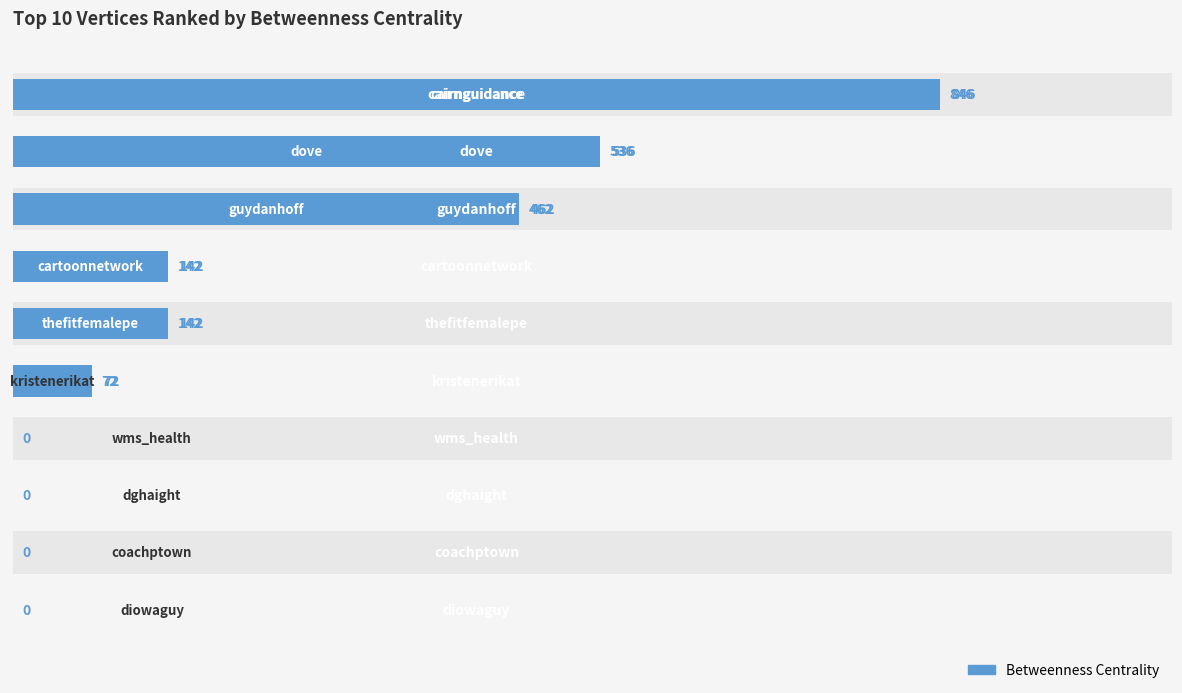

Rank the categories by value from lowest to highest.

6, 7, 8, 9, 5, 3, 4, 2, 1, 0